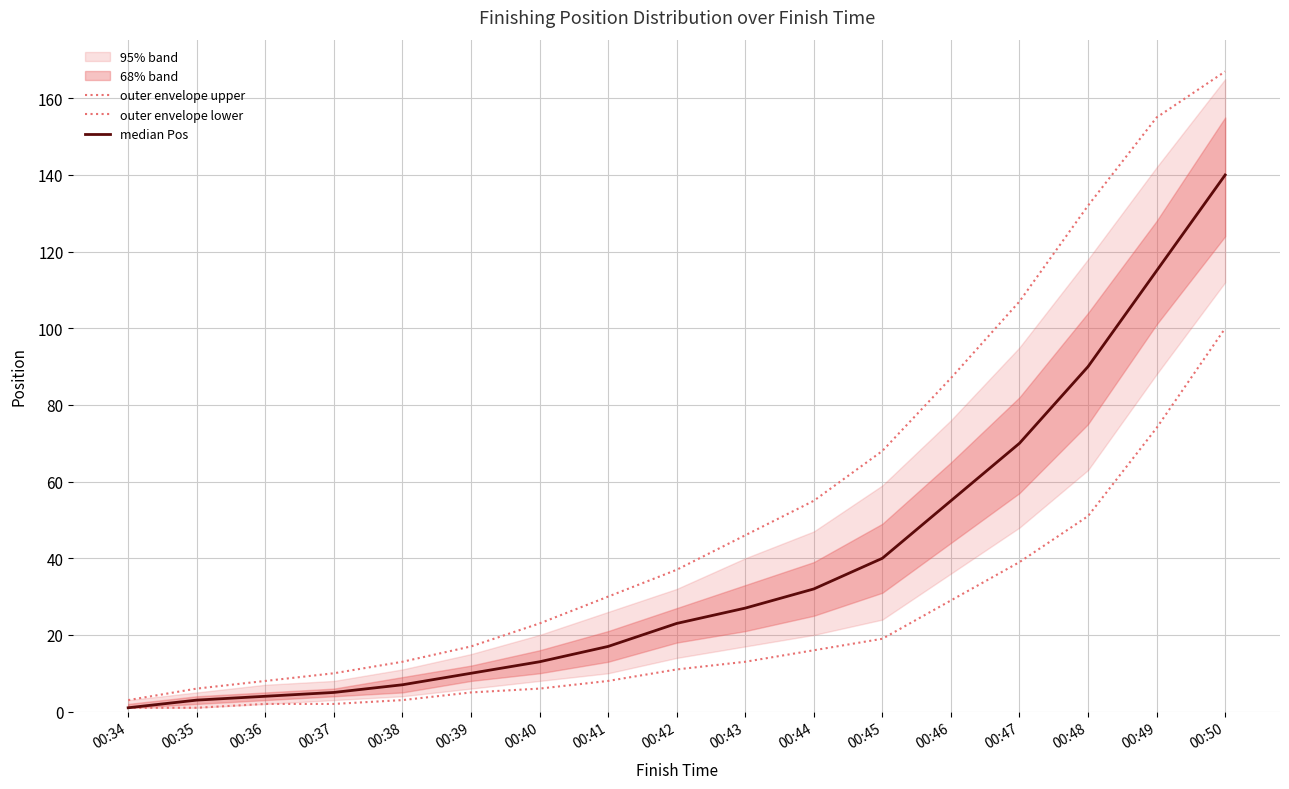

Rank the series by their average value, from highest to lowest.

outer envelope upper, median Pos, outer envelope lower